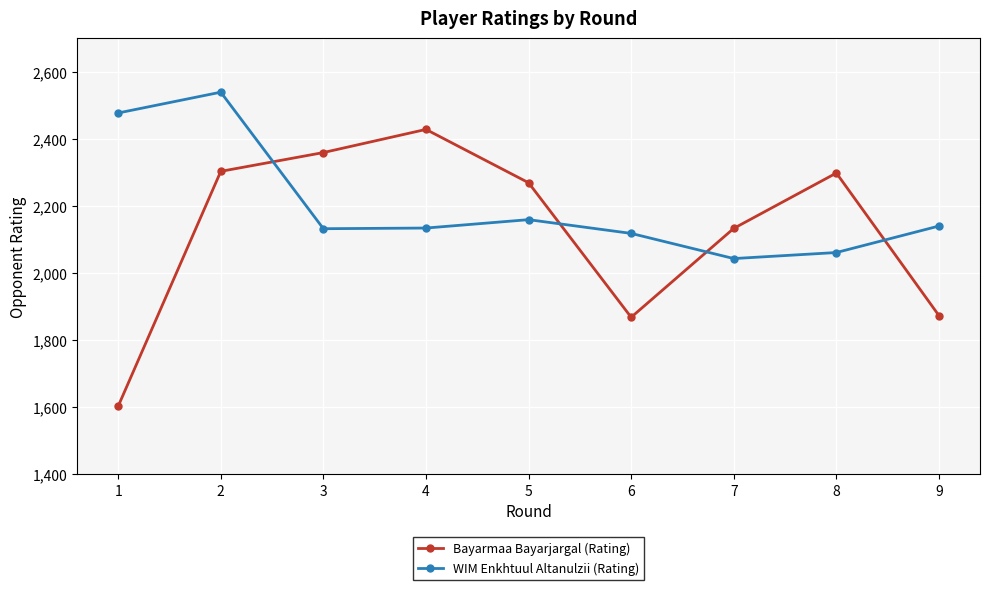

What is the difference between the maximum and second lowest values in the WIM Enkhtuul Altanulzii (Rating) series?

478